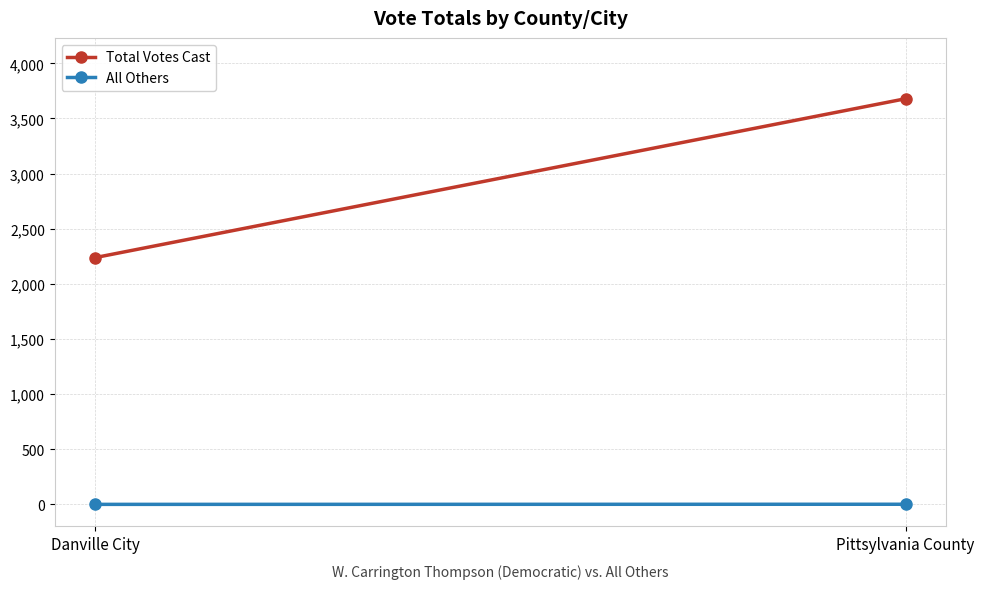

Reading right to left, extract all data points from this chart.

Total Votes Cast: Pittsylvania County=3679	Danville City=2238
All Others: Pittsylvania County=1	Danville City=0